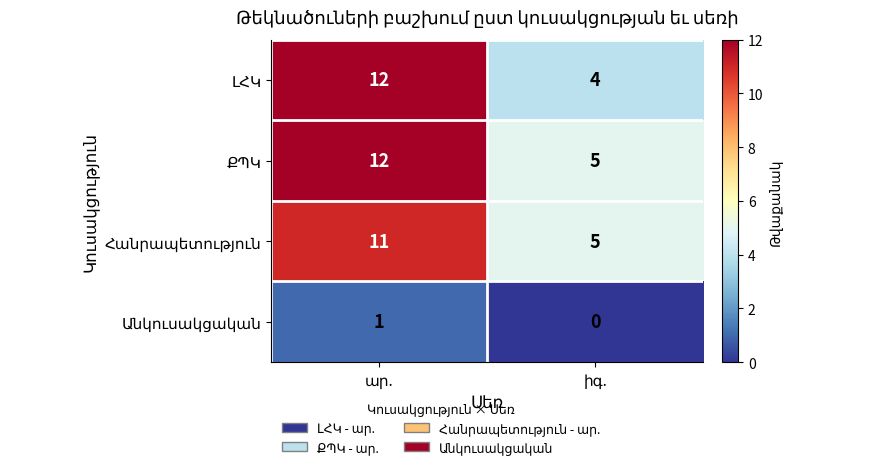

What is the maximum value shown in the chart?

12